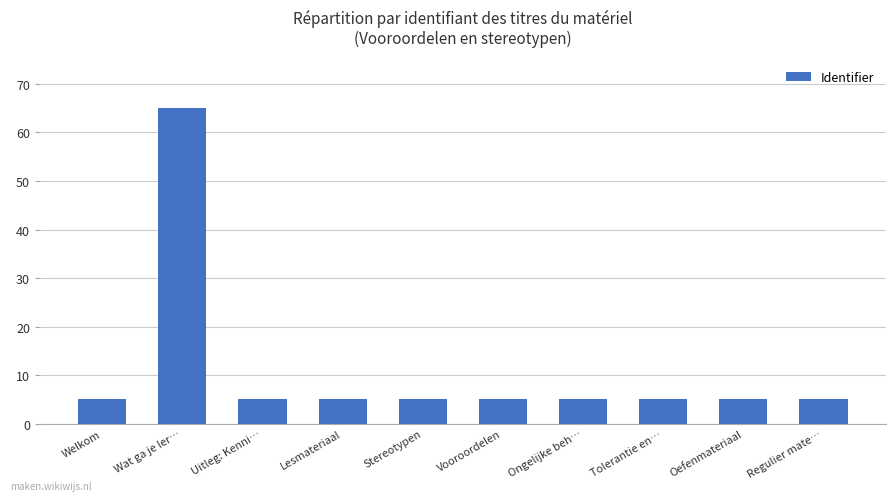

Which label corresponds to the largest value in the chart?

Wat ga je ler…